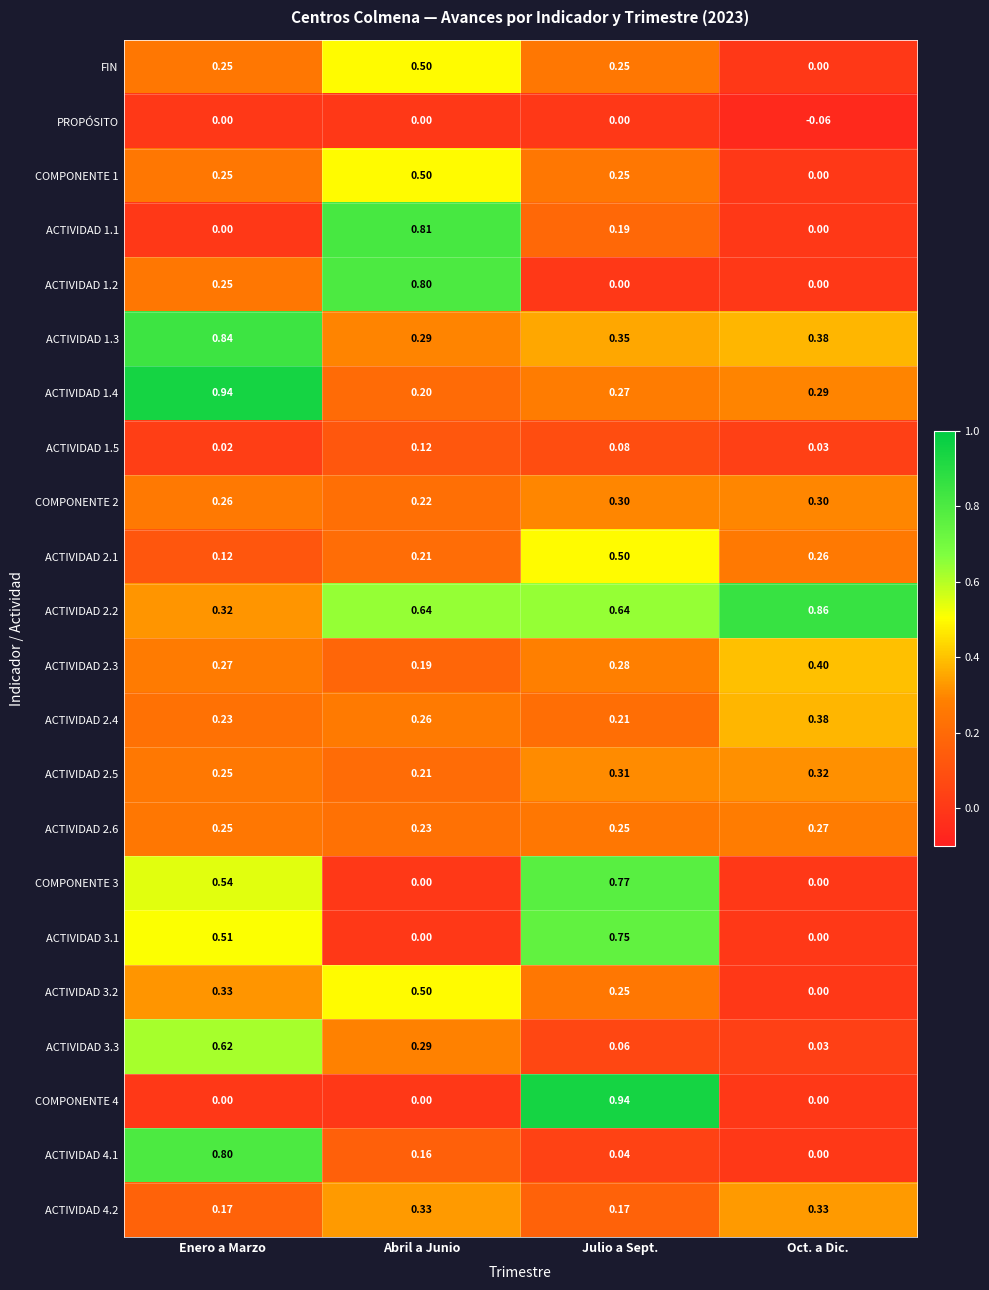

Where is ACTIVIDAD 1.4 nearest to the value 0?

Abril a Junio